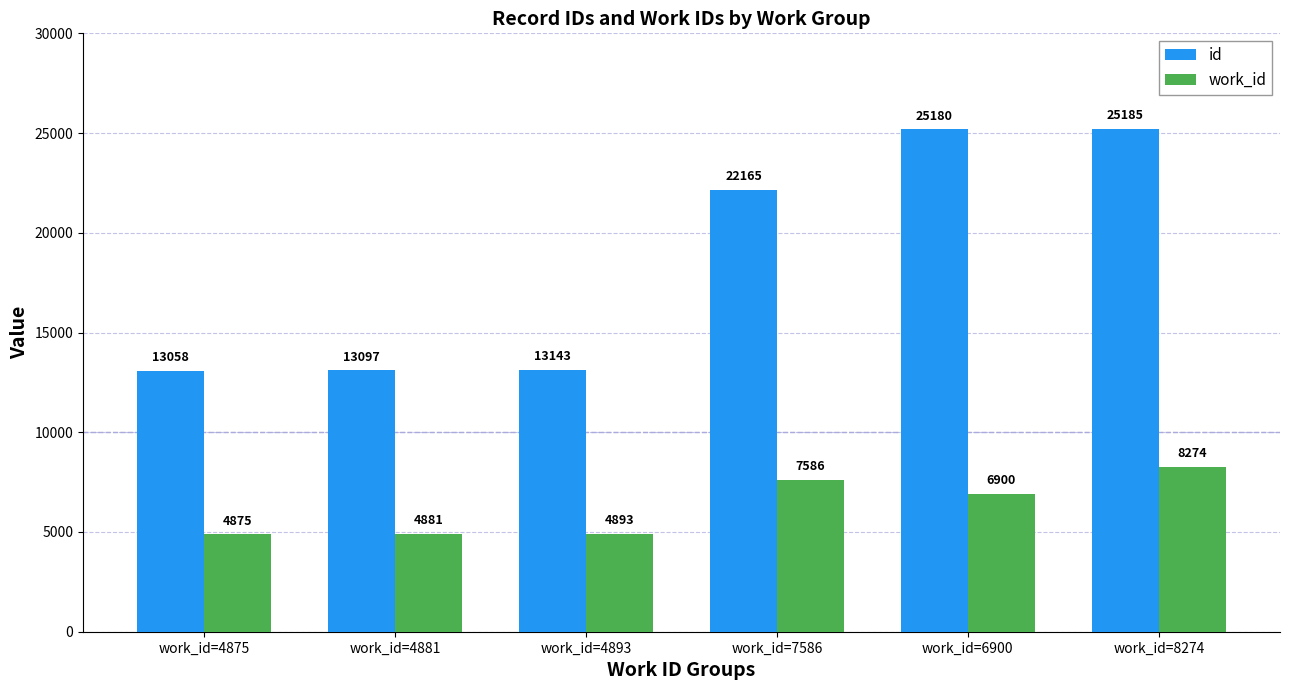

Is the value of work_id at work_id=6900 greater than the value of id at work_id=4893?

No